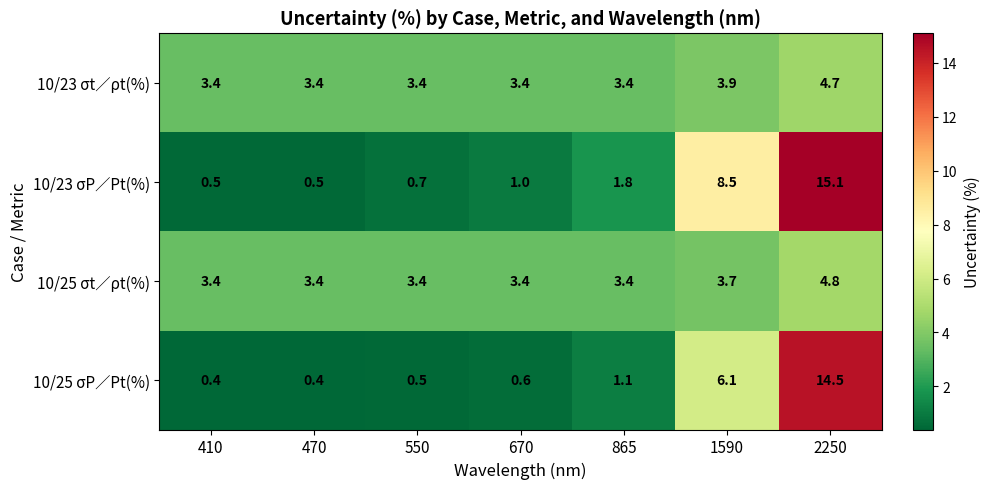

Is it true that 10/25 σt∕ρt(%) equals 3.4 at 550?

True